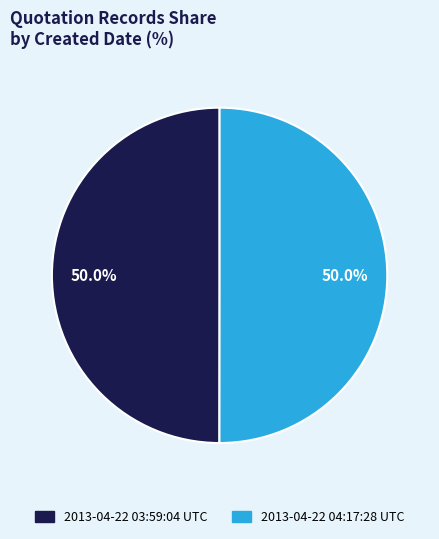

What is the ratio of the value at 2013-04-22 03:59:04 UTC to the value at 2013-04-22 04:17:28 UTC?

1.0